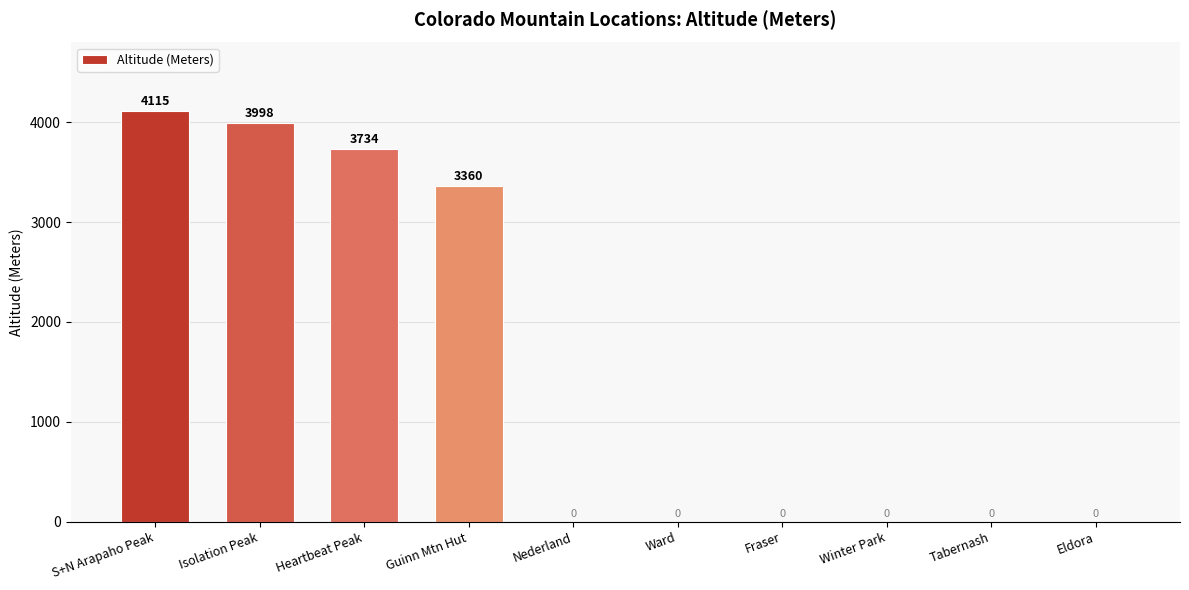

Which category has the highest value across all series?

S+N Arapaho Peak